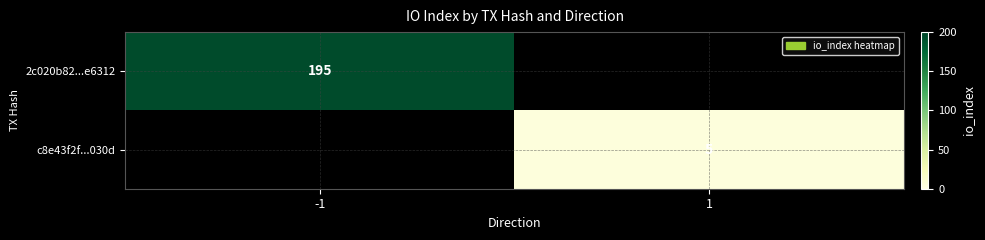

True or false: 2c020b82...e6312 has a value of 195 at -1.

True